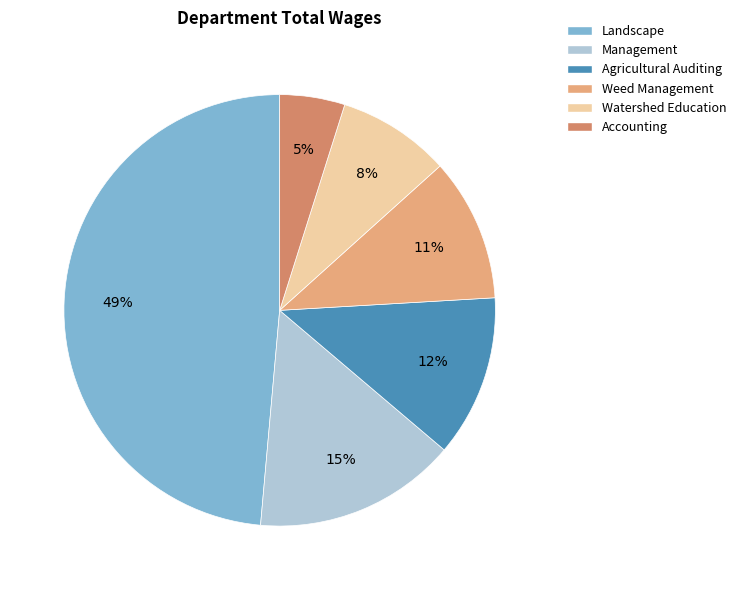

True or false: Weed Management accounts for 11% of the total.

True